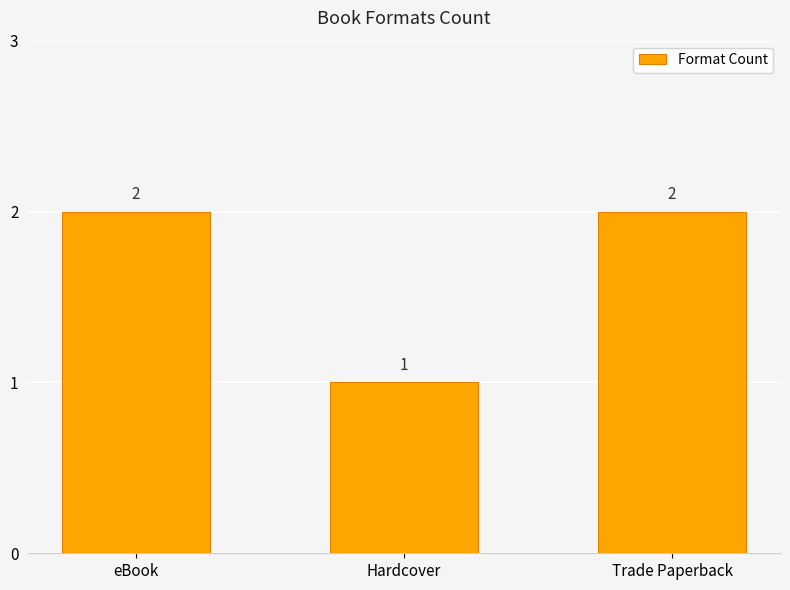

What is the label of the 1st bar from the left?

eBook